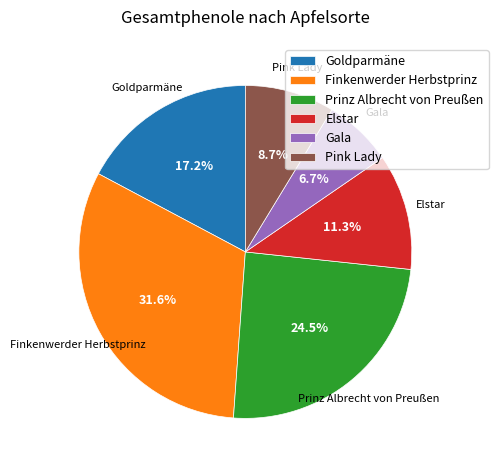

Which slice is the smallest?

Gala